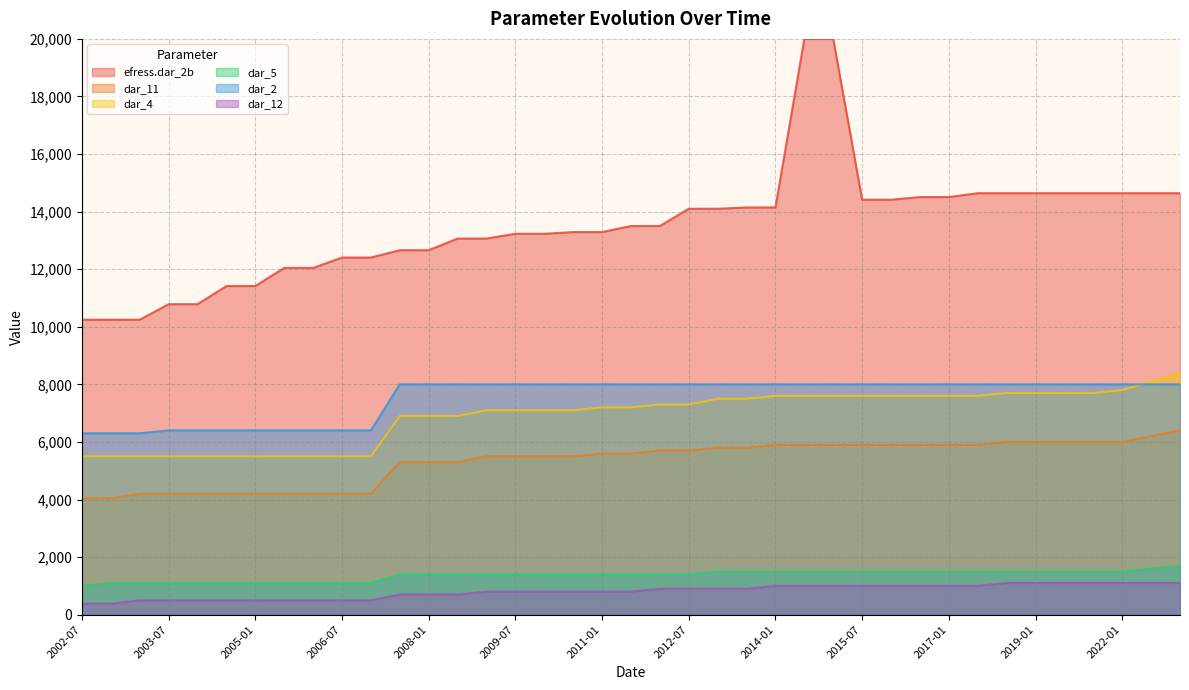

What is the label of the 39th point from the left?

2024-01-01